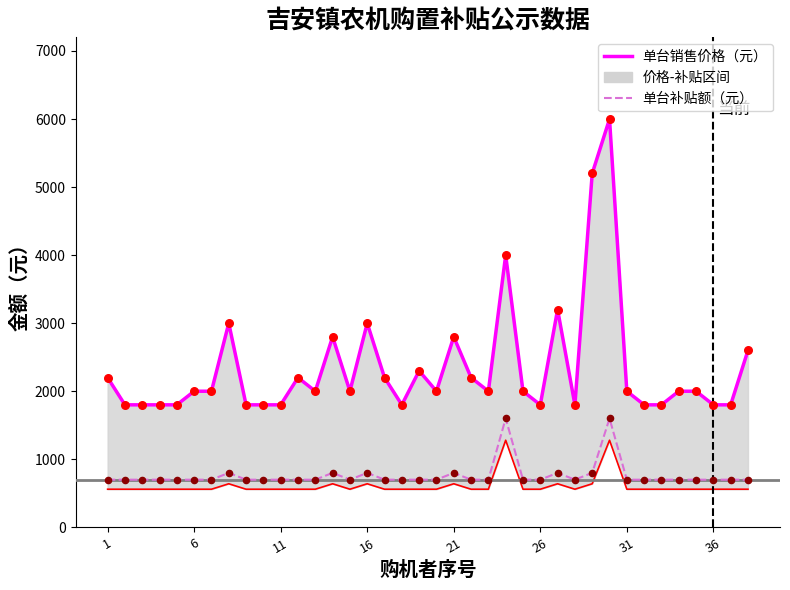

Which series reaches the maximum Y coordinate?

单台销售价格（元）